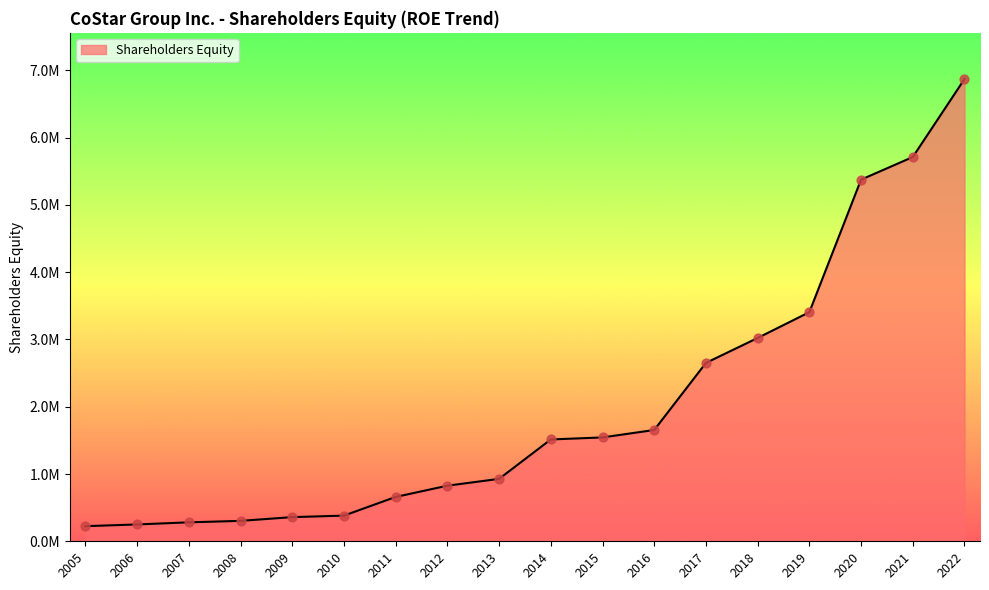

Which has a higher value, 2005 or 2013?

2013